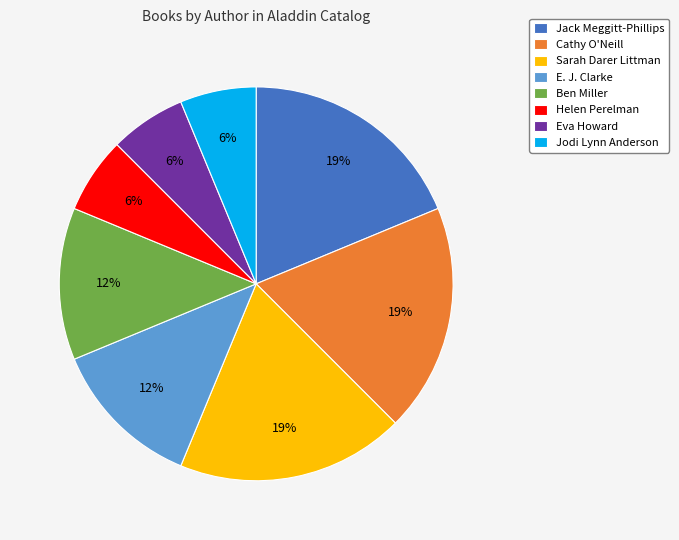

Is there any slice that represents more than half of the pie?

No